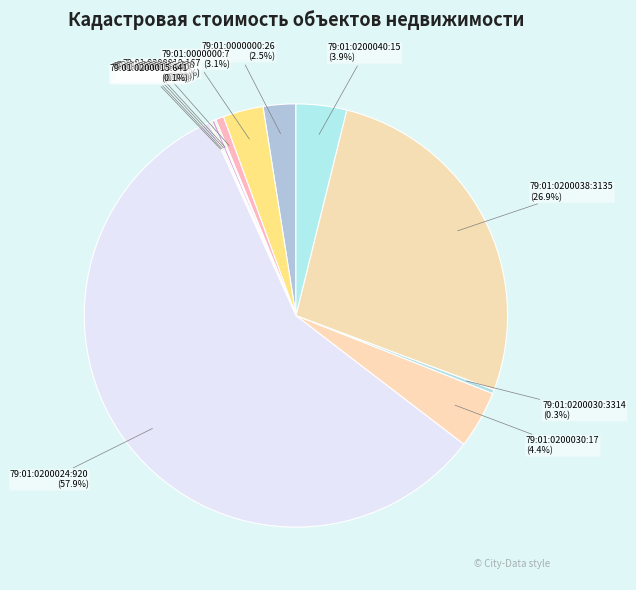

To the nearest percent, what is the average slice percentage?

8%